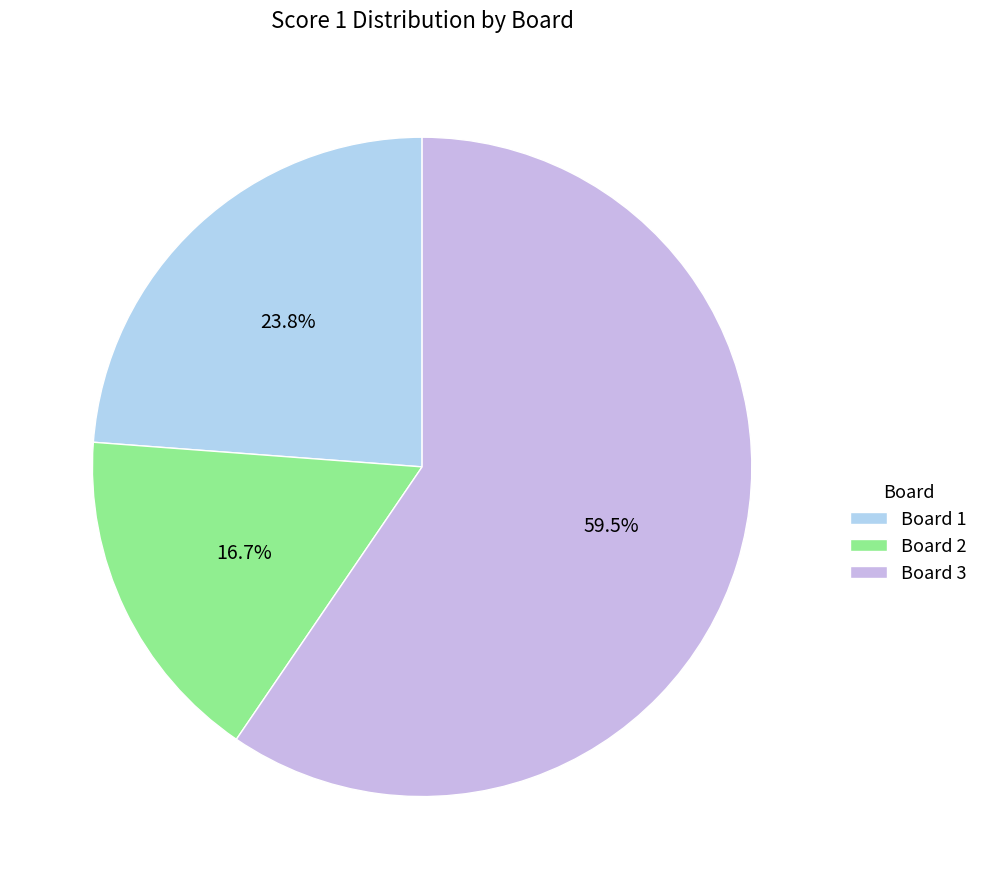

To the nearest percent, what is the difference between the largest and smallest slice percentages?

43%